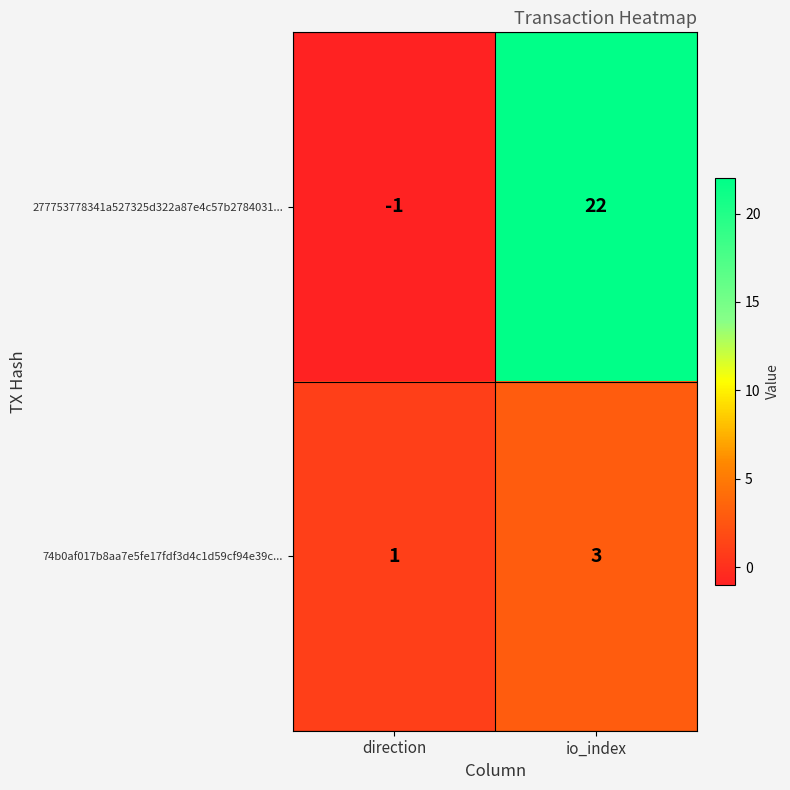

Which series has the largest range (max minus min)?

277753778341a527325d322a87e4c57b2784031...